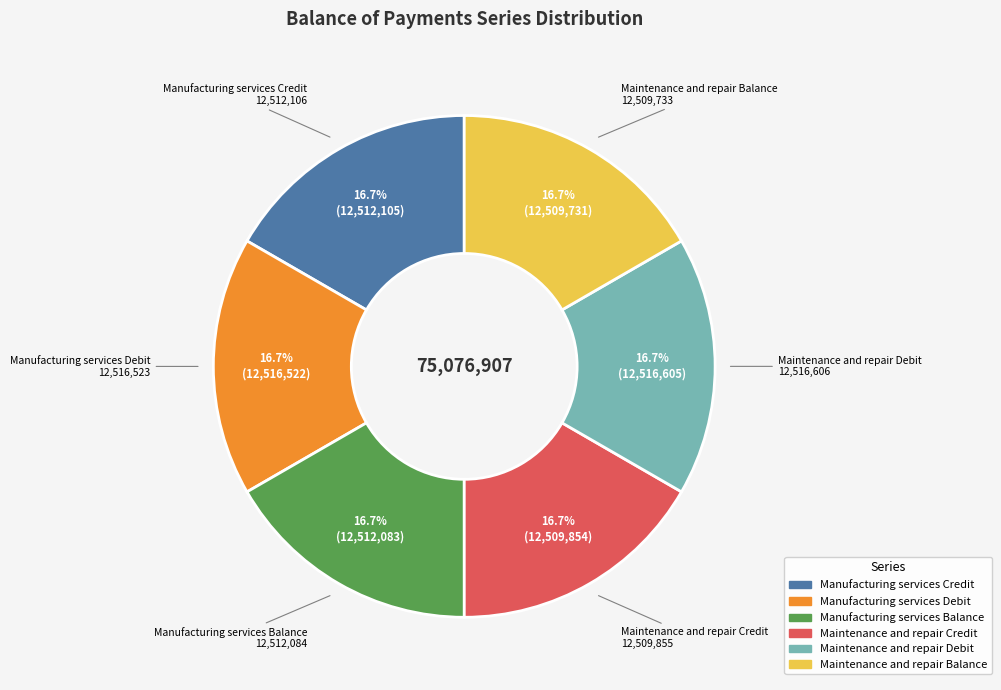

How many slices are in this pie chart?

6